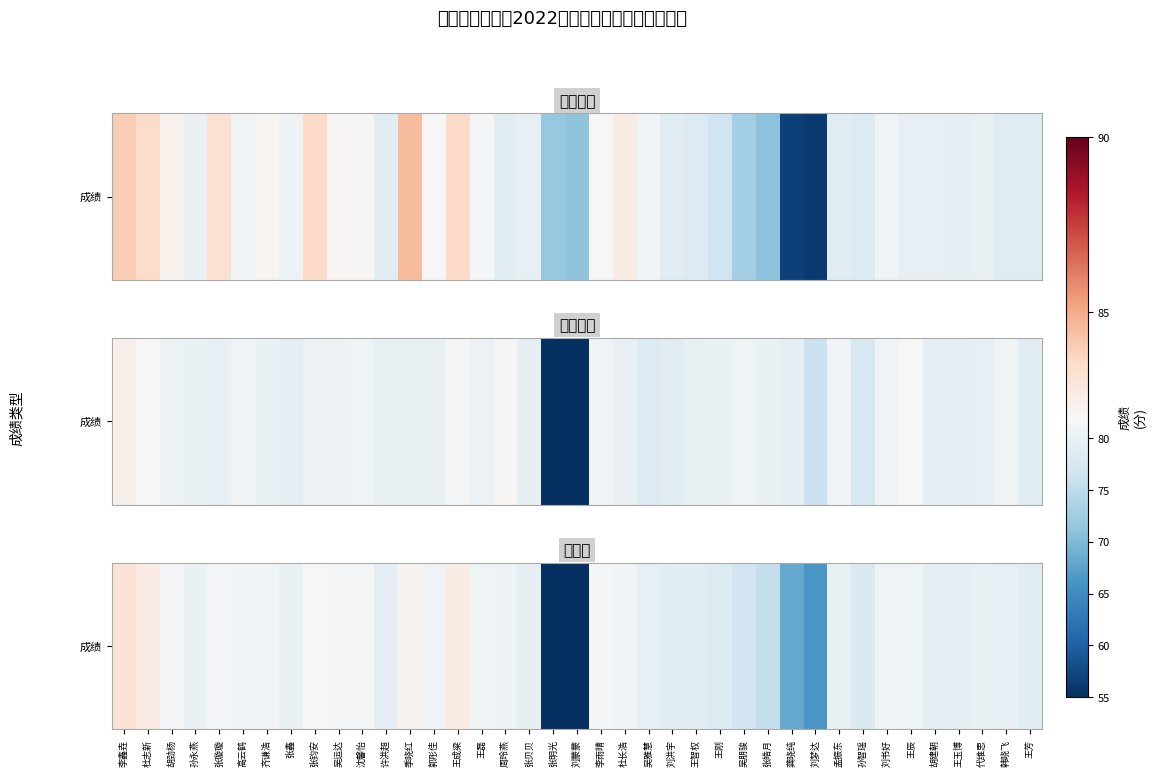

Reading left to right, transcribe all the data shown in this chart.

李鑫垚=83.2	杜志新=82.7	胡劲杨=81.5	孙永燕=80.2	张璇璇=81.5	高云鹤=81.2	齐谦浩=81.2	张鑫=80.0	张钧安=82.0	吴运达=81.4	沈馨怡=81.4	许洪超=79.6	季晓红=82.3	郭彤佳=81.0	王成梁=82.6	王磊=80.9	周玲燕=80.6	张贝贝=79.5	张明光=35.9	刘蒙蒙=35.5	李雨晴=81.6	杜长浩=81.3	吴雅慧=79.8	刘洪宇=79.1	王智权=79.2	王刚=78.4	吴朋骏=76.7	张皓月=75.6	龚晓纯=68.2	刘梦达=66.2	孟振东=80.0	孙智瑶=78.0	刘书好=80.9	王辰=80.8	胡建朝=79.7	王玉博=79.6	代维思=79.9	韩晓飞=79.9	王芳=78.9